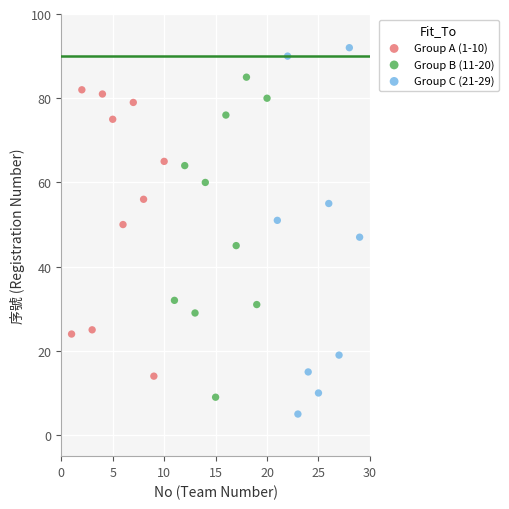

Which series reaches the minimum Y coordinate?

Group C (21-29)